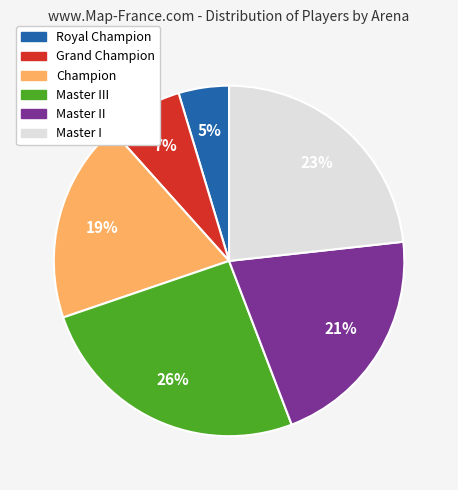

Does any single category account for the majority?

No